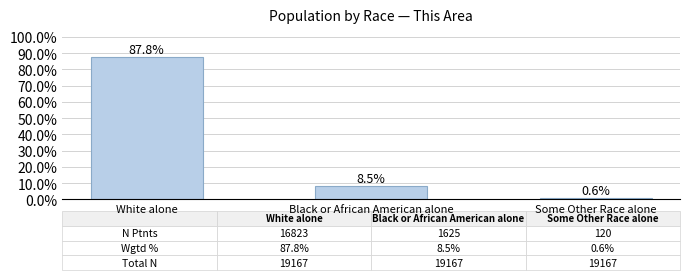

What is the smallest value displayed?

0.6